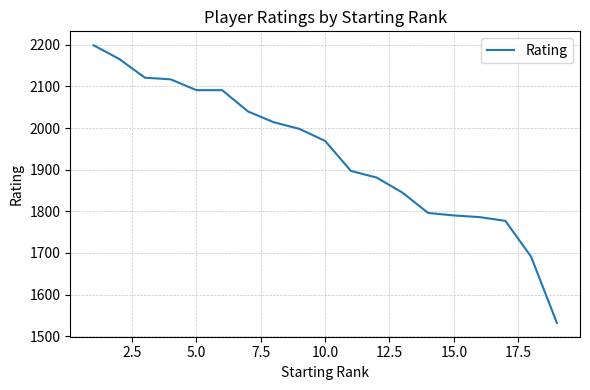

What is the minimum value shown in the chart?

1532